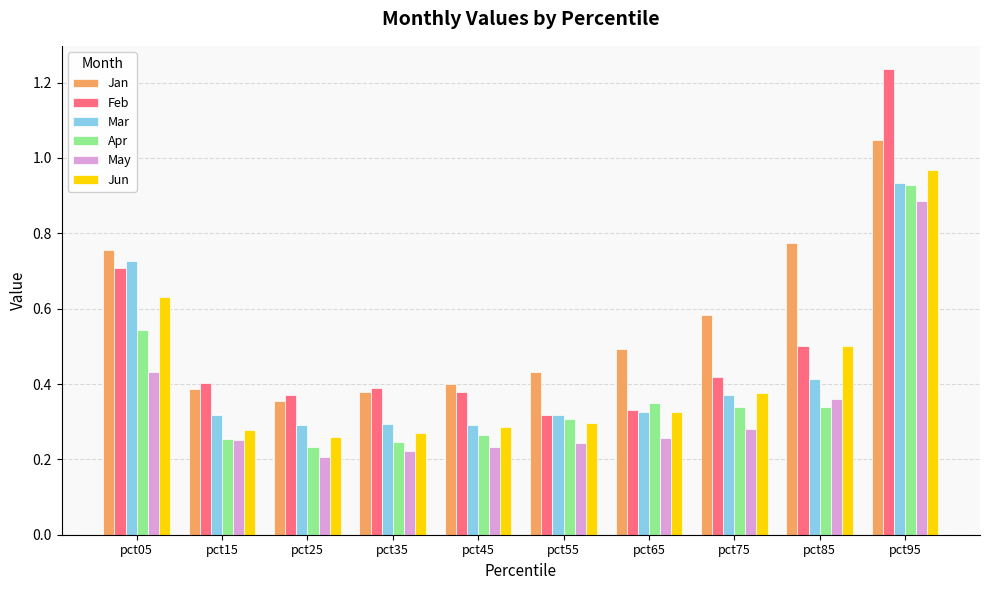

Are the bars grouped side by side (vs. stacked)?

Yes